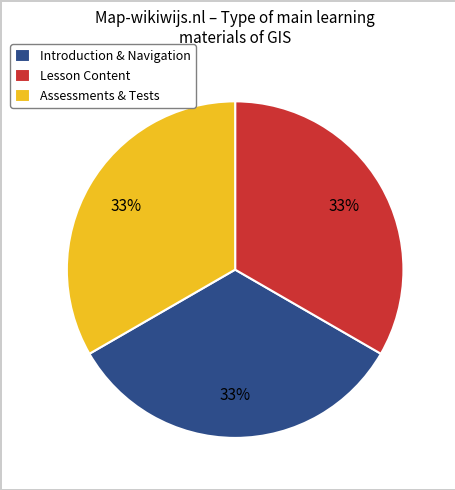

Count the number of slices in the pie.

3